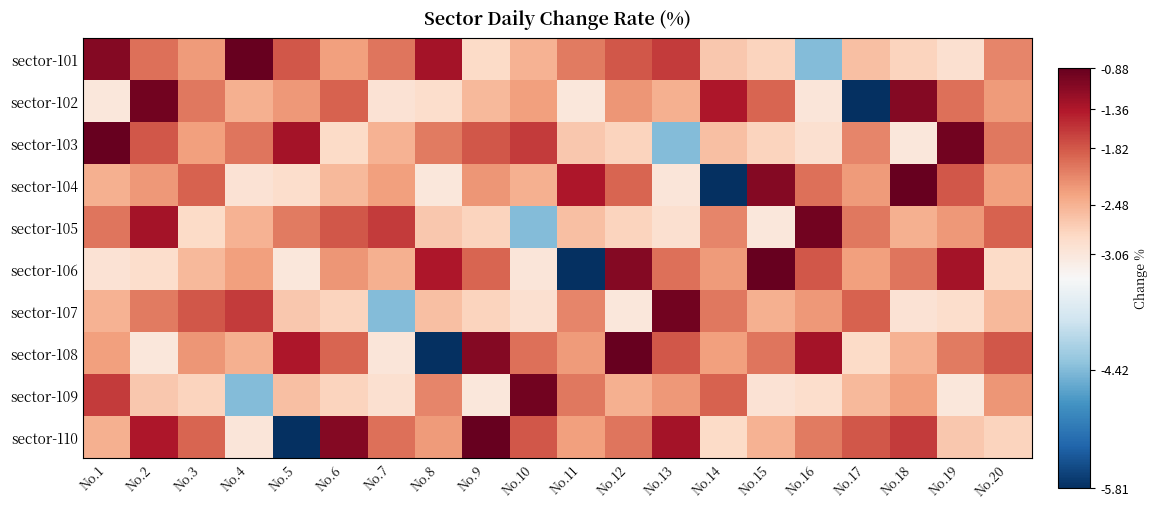

Reading left to right, extract all data points from this chart.

sector-101: No.1=-1.1	No.2=-2.0	No.3=-2.3	No.4=-0.9	No.5=-1.8	No.6=-2.3	No.7=-2.0	No.8=-1.3	No.9=-2.9	No.10=-2.5	No.11=-2.1	No.12=-1.8	No.13=-1.6	No.14=-2.7	No.15=-2.8	No.16=-4.4	No.17=-2.6	No.18=-2.8	No.19=-3.0	No.20=-2.1
sector-102: No.1=-3.1	No.2=-1.0	No.3=-2.0	No.4=-2.5	No.5=-2.3	No.6=-1.9	No.7=-3.0	No.8=-2.9	No.9=-2.5	No.10=-2.3	No.11=-3.1	No.12=-2.2	No.13=-2.5	No.14=-1.4	No.15=-1.9	No.16=-3.0	No.17=-5.8	No.18=-1.1	No.19=-2.0	No.20=-2.3
sector-103: No.1=-0.9	No.2=-1.8	No.3=-2.3	No.4=-2.0	No.5=-1.3	No.6=-2.9	No.7=-2.5	No.8=-2.1	No.9=-1.8	No.10=-1.6	No.11=-2.7	No.12=-2.8	No.13=-4.4	No.14=-2.6	No.15=-2.8	No.16=-3.0	No.17=-2.1	No.18=-3.1	No.19=-1.0	No.20=-2.0
sector-104: No.1=-2.5	No.2=-2.3	No.3=-1.9	No.4=-3.0	No.5=-2.9	No.6=-2.5	No.7=-2.3	No.8=-3.1	No.9=-2.2	No.10=-2.5	No.11=-1.4	No.12=-1.9	No.13=-3.0	No.14=-5.8	No.15=-1.1	No.16=-2.0	No.17=-2.3	No.18=-0.9	No.19=-1.8	No.20=-2.3
sector-105: No.1=-2.0	No.2=-1.3	No.3=-2.9	No.4=-2.5	No.5=-2.1	No.6=-1.8	No.7=-1.6	No.8=-2.7	No.9=-2.8	No.10=-4.4	No.11=-2.6	No.12=-2.8	No.13=-3.0	No.14=-2.1	No.15=-3.1	No.16=-1.0	No.17=-2.0	No.18=-2.5	No.19=-2.3	No.20=-1.9
sector-106: No.1=-3.0	No.2=-2.9	No.3=-2.5	No.4=-2.3	No.5=-3.1	No.6=-2.2	No.7=-2.5	No.8=-1.4	No.9=-1.9	No.10=-3.0	No.11=-5.8	No.12=-1.1	No.13=-2.0	No.14=-2.3	No.15=-0.9	No.16=-1.8	No.17=-2.3	No.18=-2.0	No.19=-1.3	No.20=-2.9
sector-107: No.1=-2.5	No.2=-2.1	No.3=-1.8	No.4=-1.6	No.5=-2.7	No.6=-2.8	No.7=-4.4	No.8=-2.6	No.9=-2.8	No.10=-3.0	No.11=-2.1	No.12=-3.1	No.13=-1.0	No.14=-2.0	No.15=-2.5	No.16=-2.3	No.17=-1.9	No.18=-3.0	No.19=-2.9	No.20=-2.5
sector-108: No.1=-2.3	No.2=-3.1	No.3=-2.2	No.4=-2.5	No.5=-1.4	No.6=-1.9	No.7=-3.0	No.8=-5.8	No.9=-1.1	No.10=-2.0	No.11=-2.3	No.12=-0.9	No.13=-1.8	No.14=-2.3	No.15=-2.0	No.16=-1.3	No.17=-2.9	No.18=-2.5	No.19=-2.1	No.20=-1.8
sector-109: No.1=-1.6	No.2=-2.7	No.3=-2.8	No.4=-4.4	No.5=-2.6	No.6=-2.8	No.7=-3.0	No.8=-2.1	No.9=-3.1	No.10=-1.0	No.11=-2.0	No.12=-2.5	No.13=-2.3	No.14=-1.9	No.15=-3.0	No.16=-2.9	No.17=-2.5	No.18=-2.3	No.19=-3.1	No.20=-2.2
sector-110: No.1=-2.5	No.2=-1.4	No.3=-1.9	No.4=-3.0	No.5=-5.8	No.6=-1.1	No.7=-2.0	No.8=-2.3	No.9=-0.9	No.10=-1.8	No.11=-2.3	No.12=-2.0	No.13=-1.3	No.14=-2.9	No.15=-2.5	No.16=-2.1	No.17=-1.8	No.18=-1.6	No.19=-2.7	No.20=-2.8